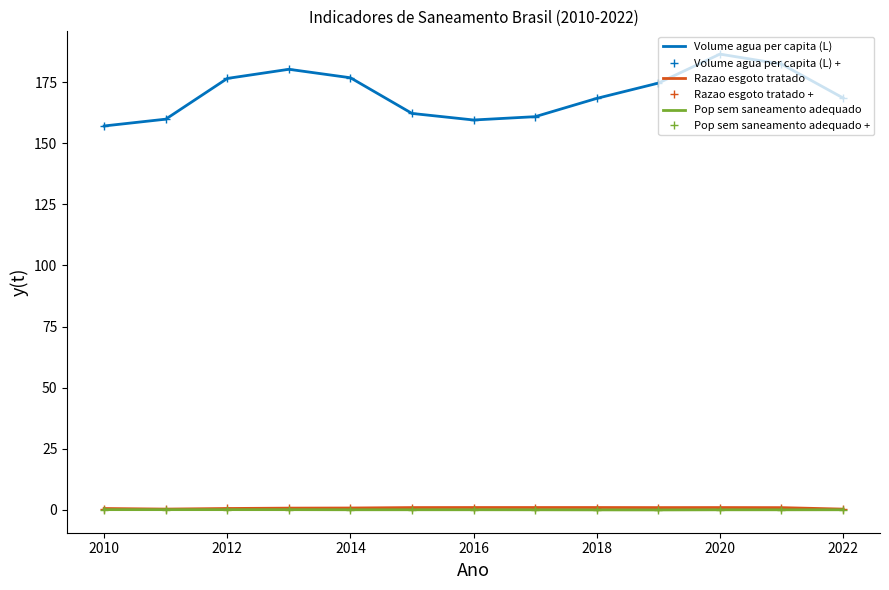

What is the maximum value shown in the chart?

186.4